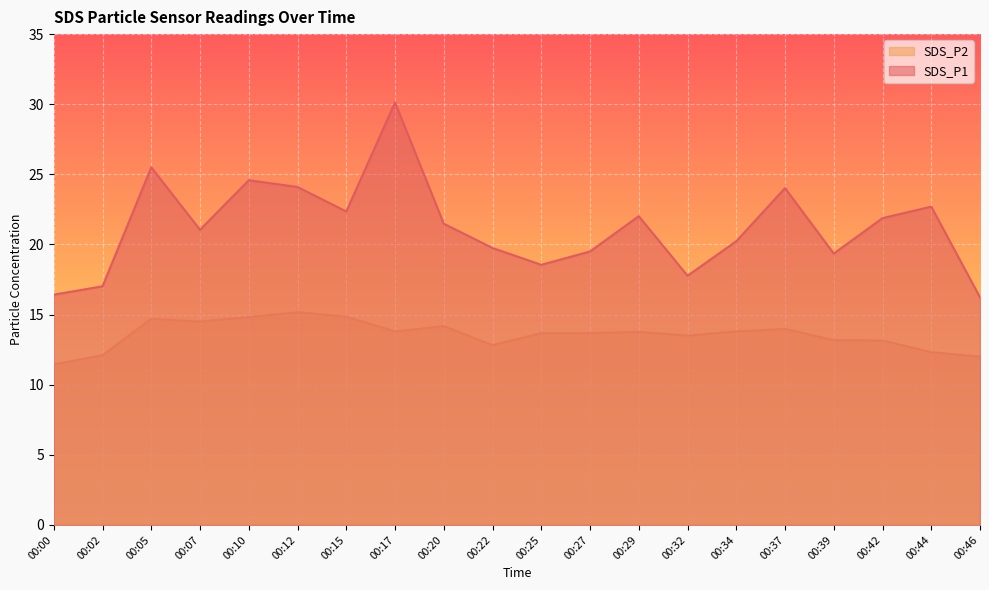

What is the total value across all series at 00:00?

27.9